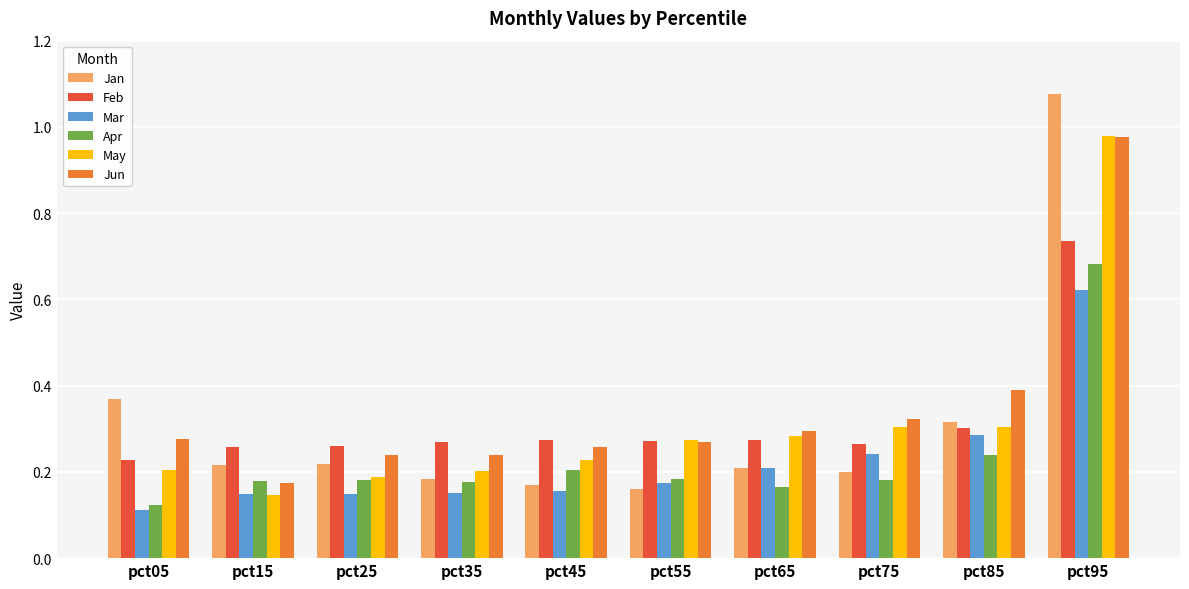

Which series has the largest range (max minus min)?

Jan